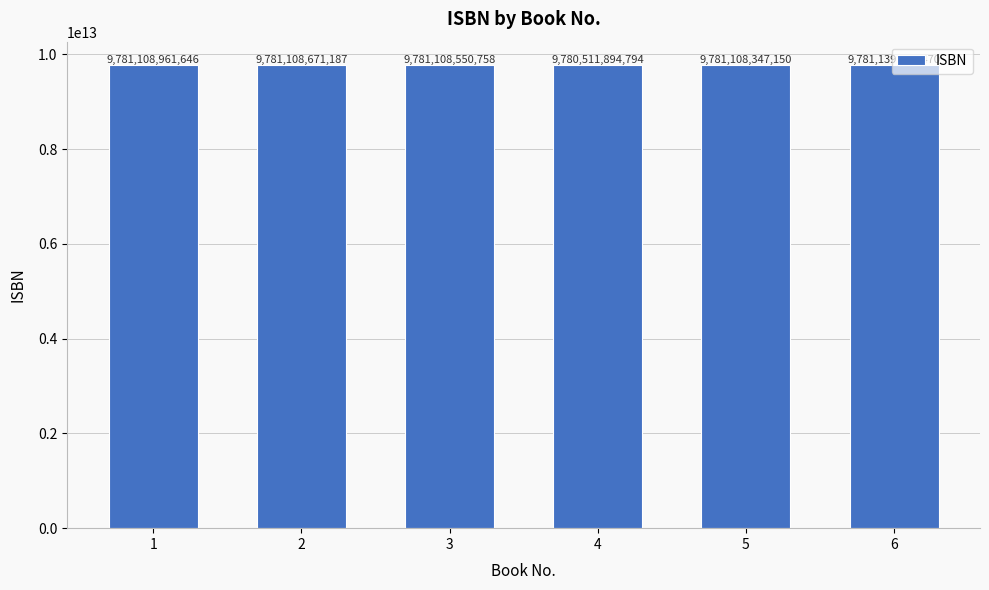

List the labels in order of value, smallest first.

4, 5, 3, 2, 1, 6